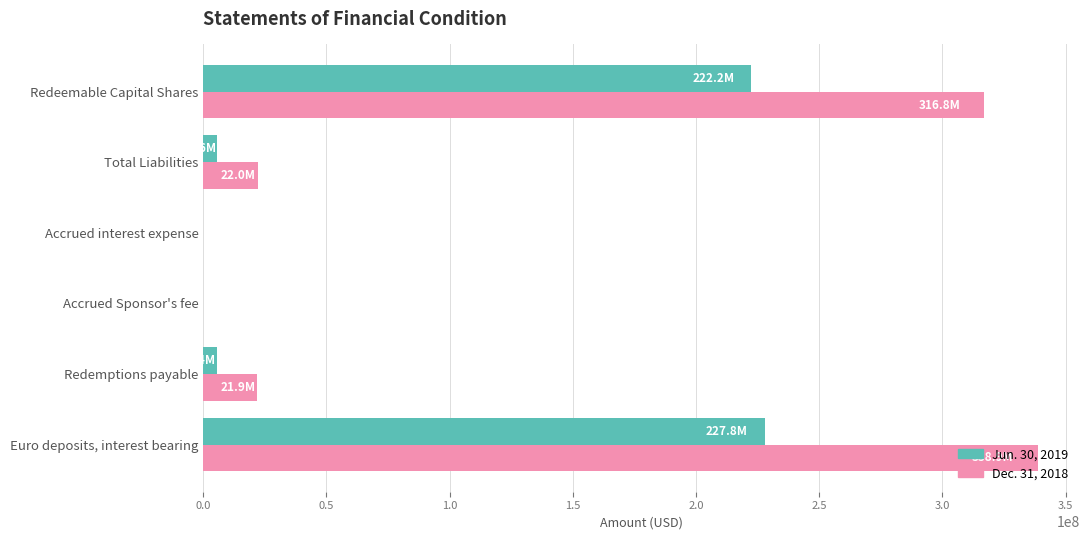

Which series has the largest total across all categories?

Dec. 31, 2018